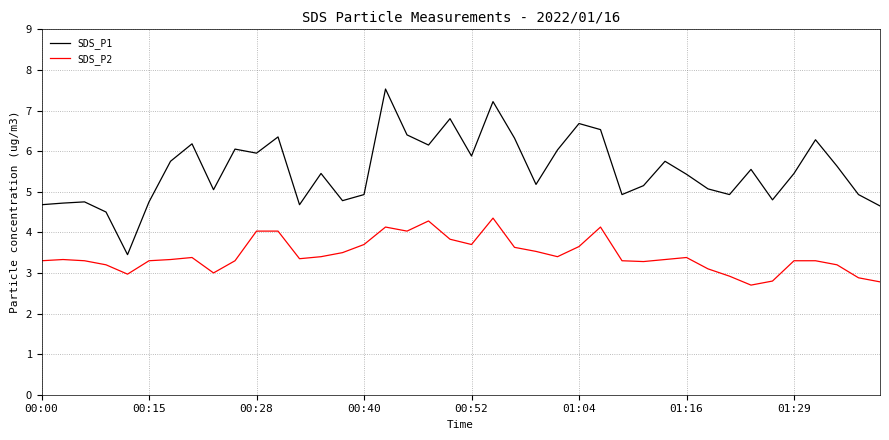

Rank the series by their average value, from lowest to highest.

SDS_P2, SDS_P1